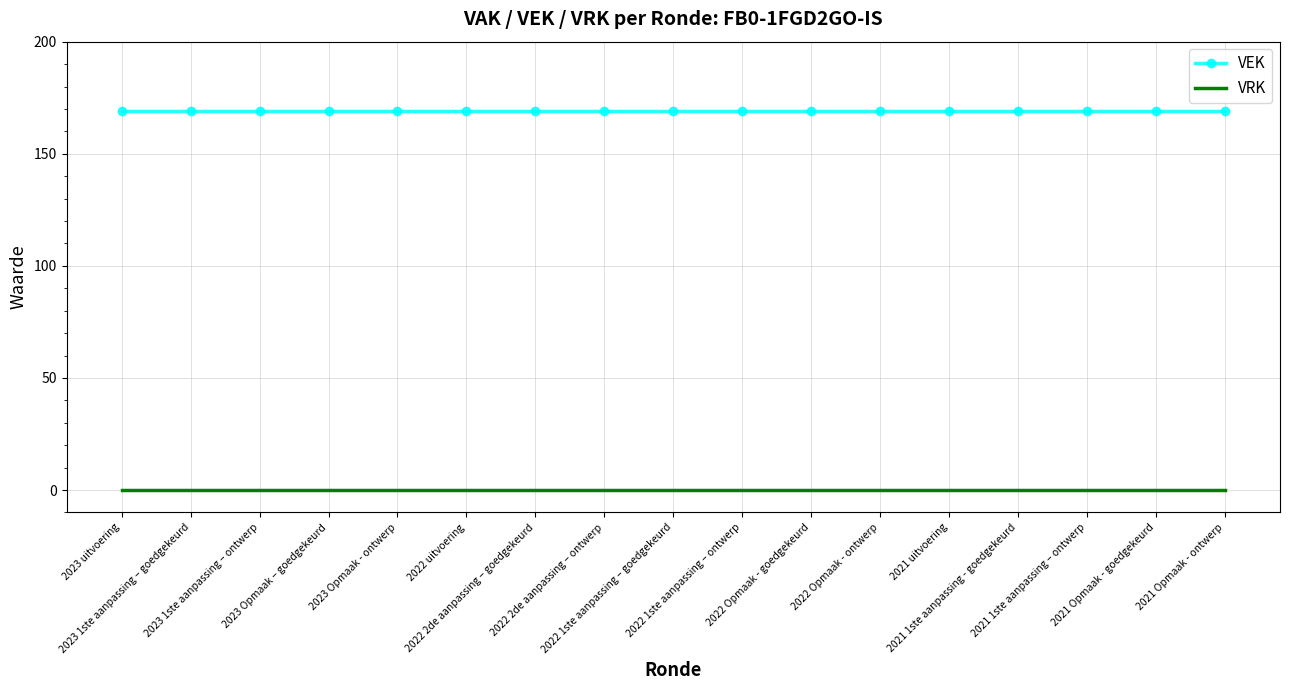

Which series has the largest total across all categories?

VEK